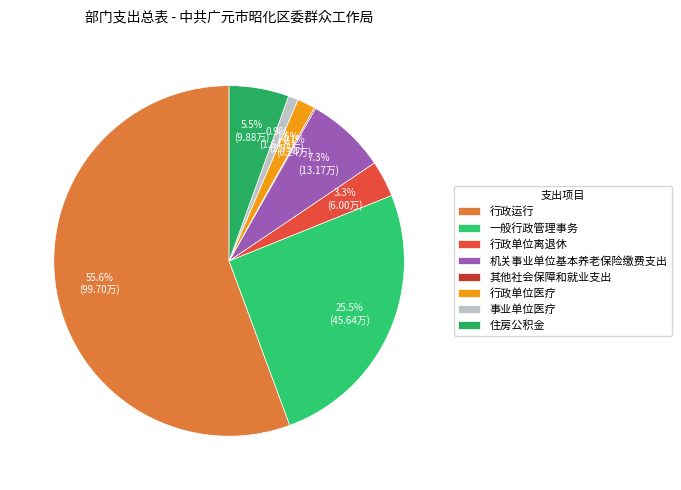

Which slice is the smallest?

其他社会保障和就业支出